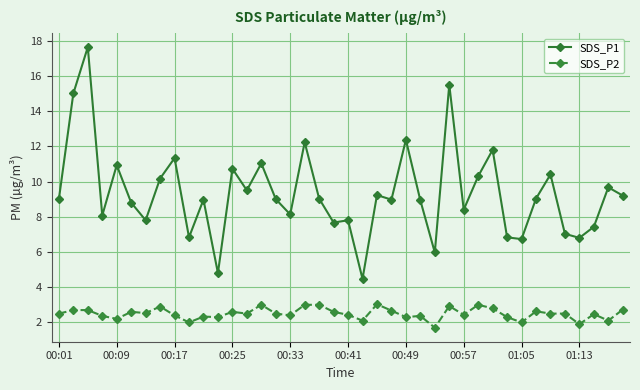

True or false: SDS_P1 and SDS_P2 intersect in this chart.

False